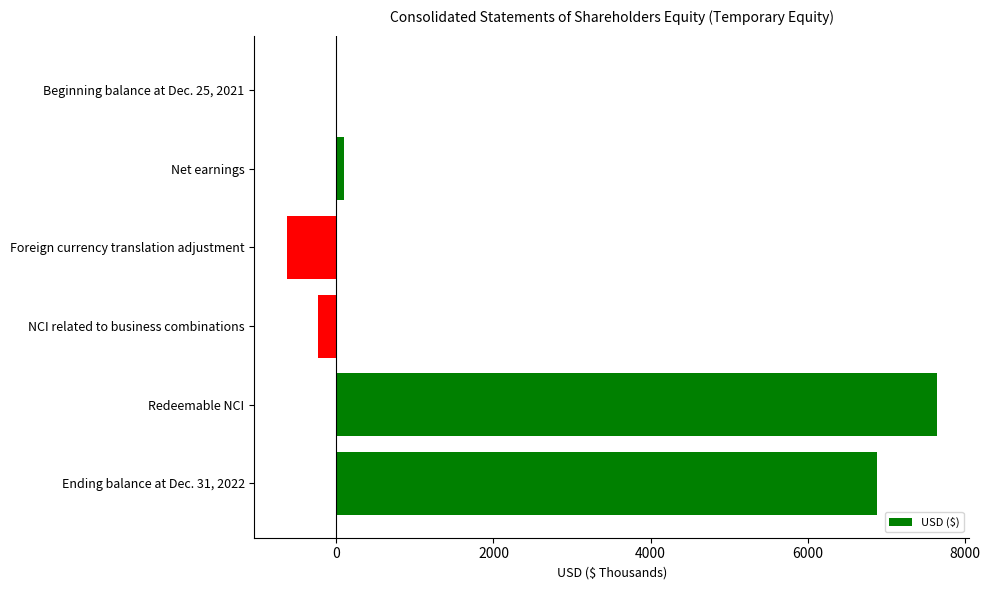

What is the sum of all values?

13760